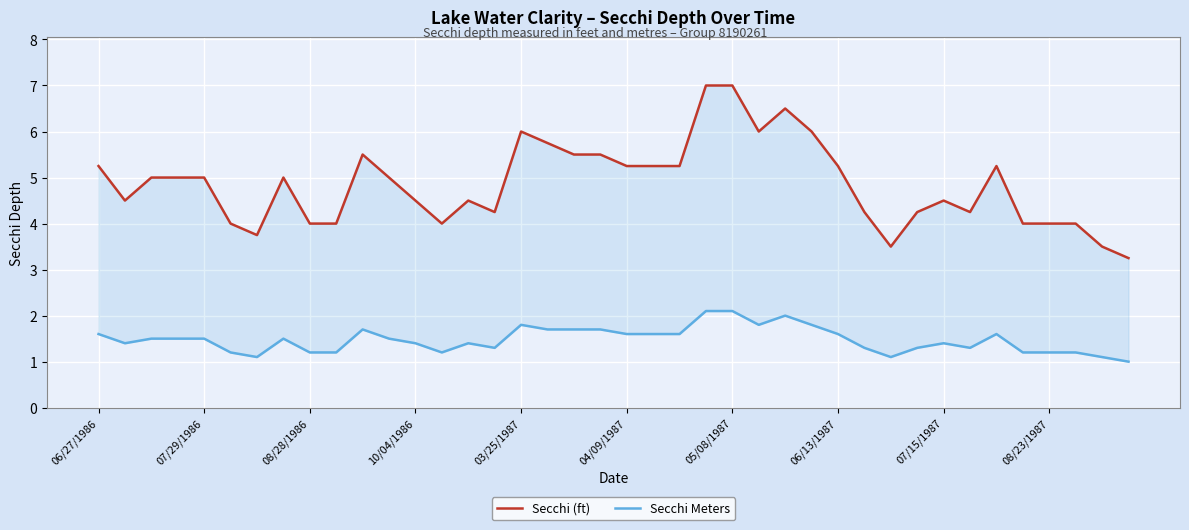

What value does the Secchi (ft) series have at 10/04/1986?

4.5